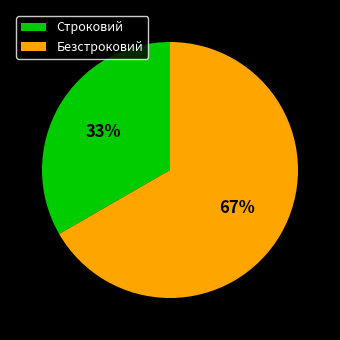

Which slice is the largest?

Безстроковий